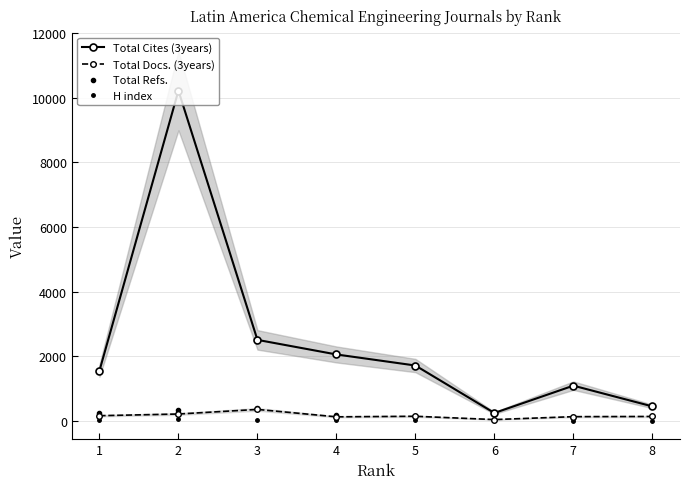

True or false: Total Cites (3years) and Total Refs. intersect in this chart.

False